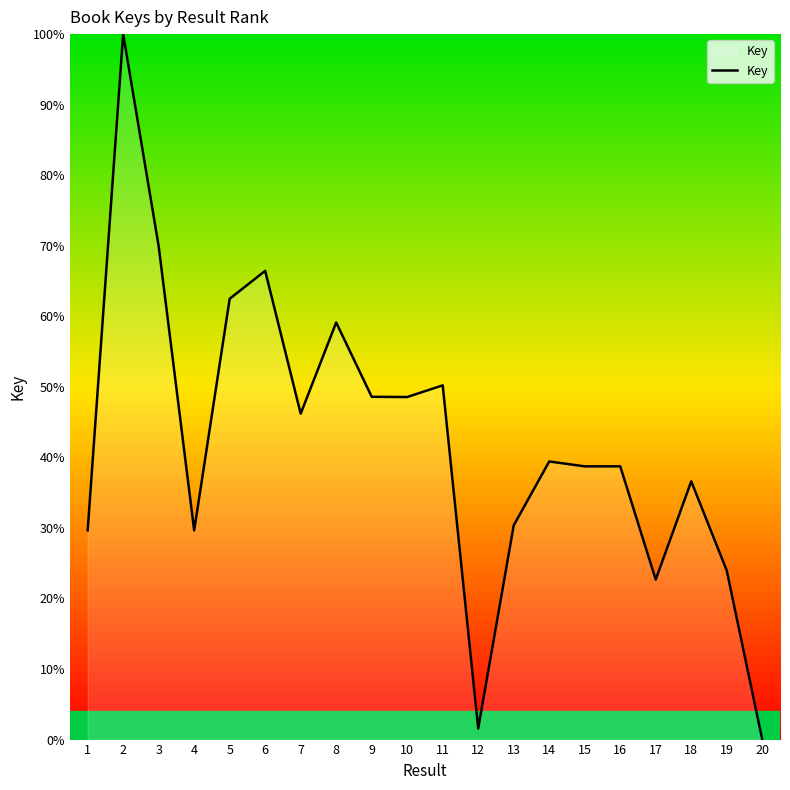

Reading left to right, transcribe all the data shown in this chart.

29.7	100.0	69.9	29.7	62.5	66.4	46.2	59.1	48.6	48.6	50.2	1.6	30.4	39.4	38.7	38.7	22.7	36.6	24.0	0.0